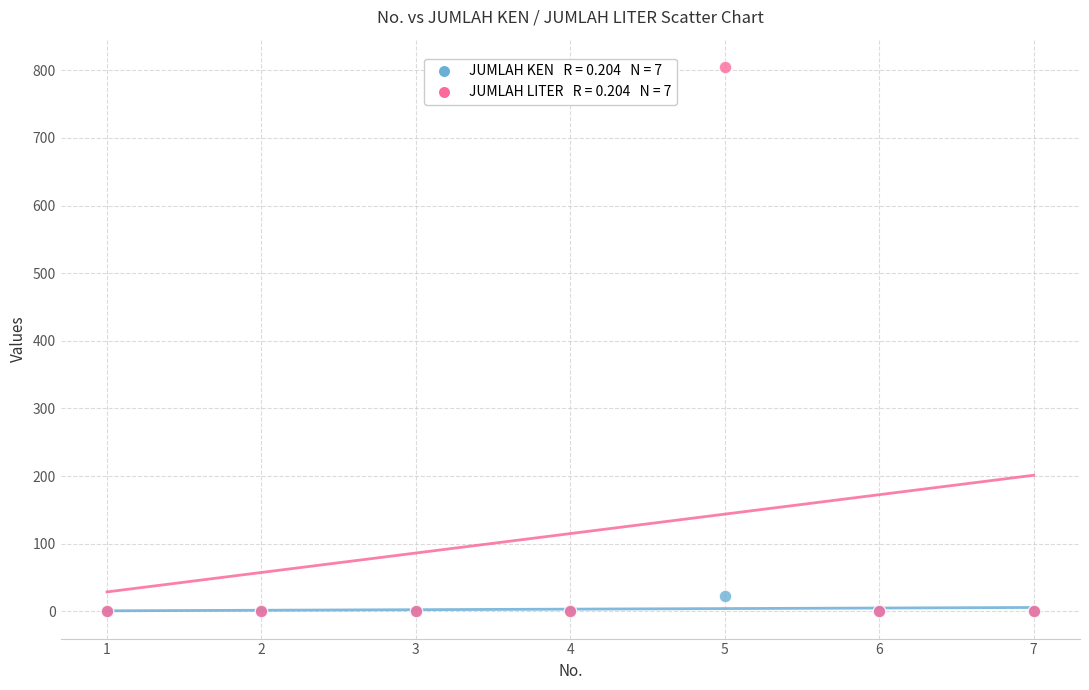

Across all series, what Y value is closest to 402?

23